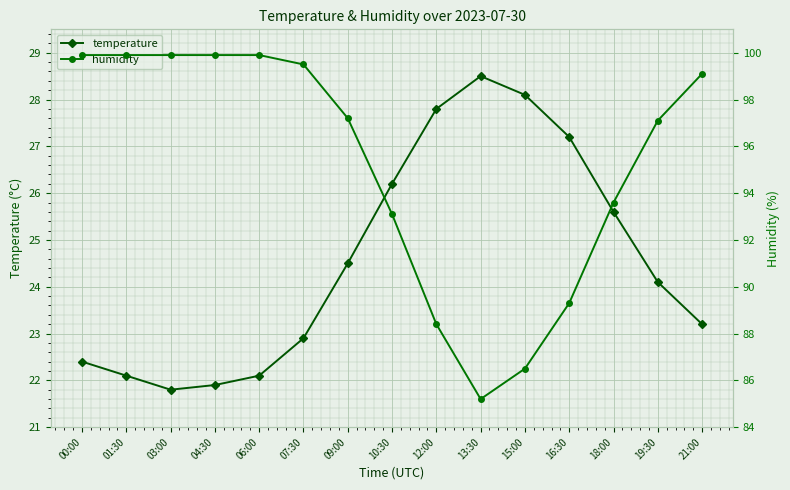

True or false: humidity and temperature intersect in this chart.

False